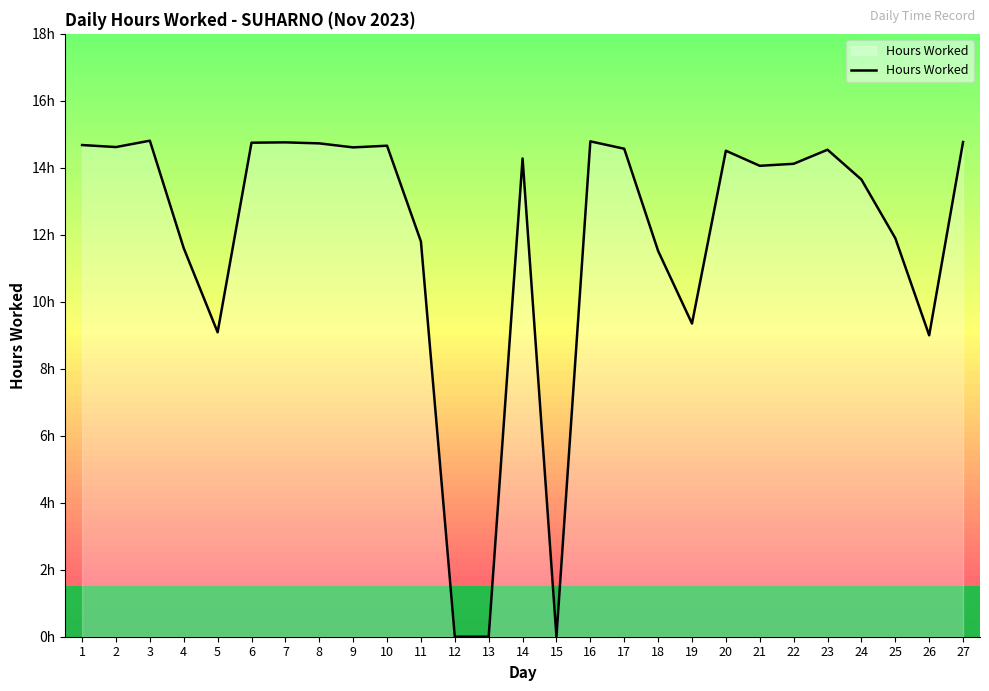

Where is the data nearest to the value 7?

26